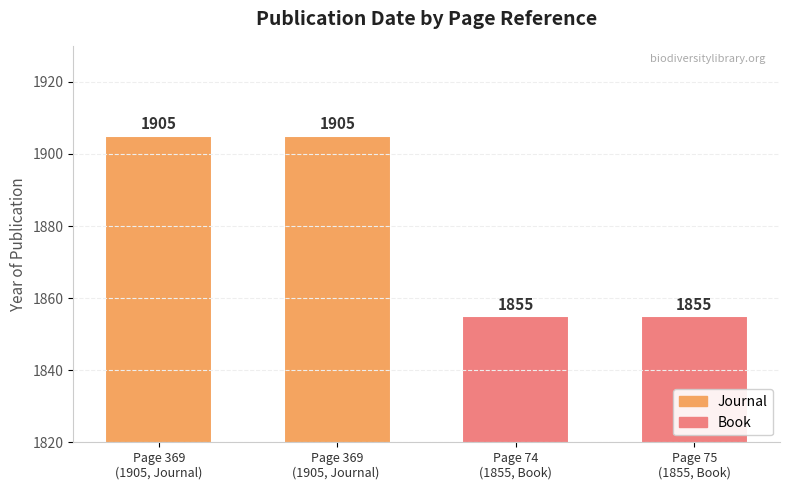

Where is the data nearest to the value 1880?

Page 369